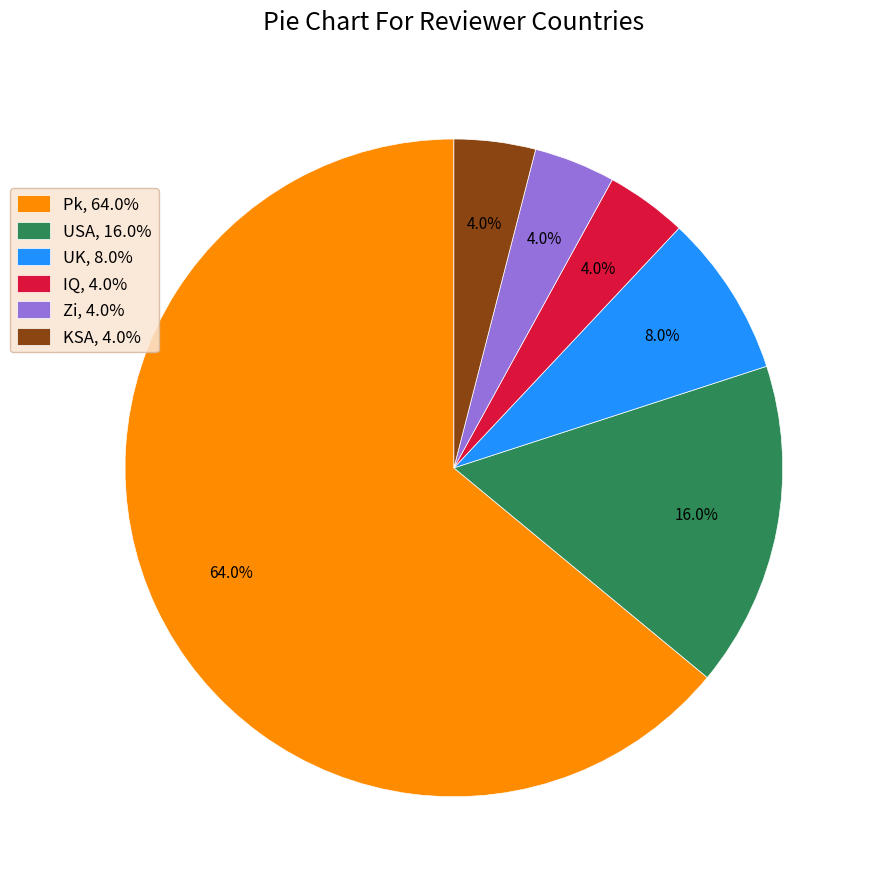

Which has a higher value, IQ or UK?

UK